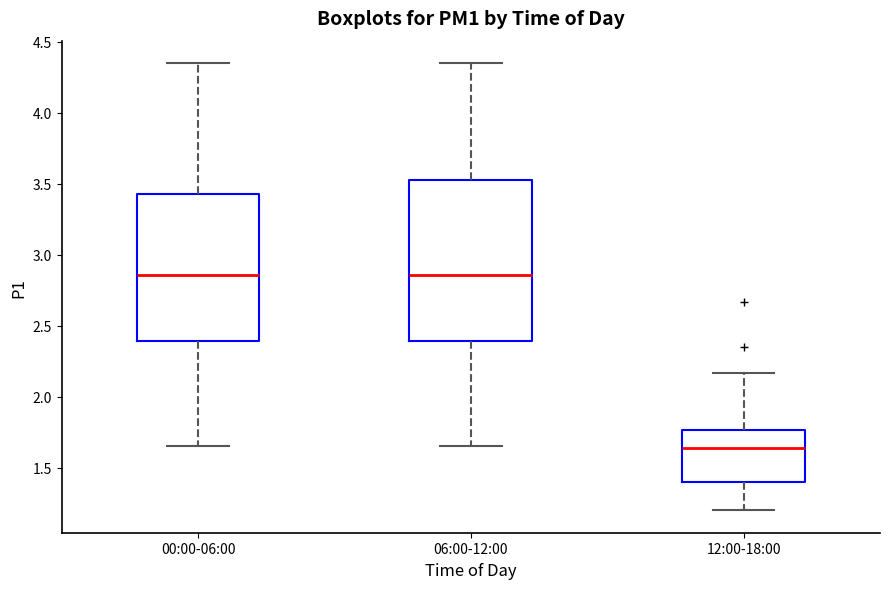

Which box is the tallest, from its lower edge to its upper edge?

06:00-12:00